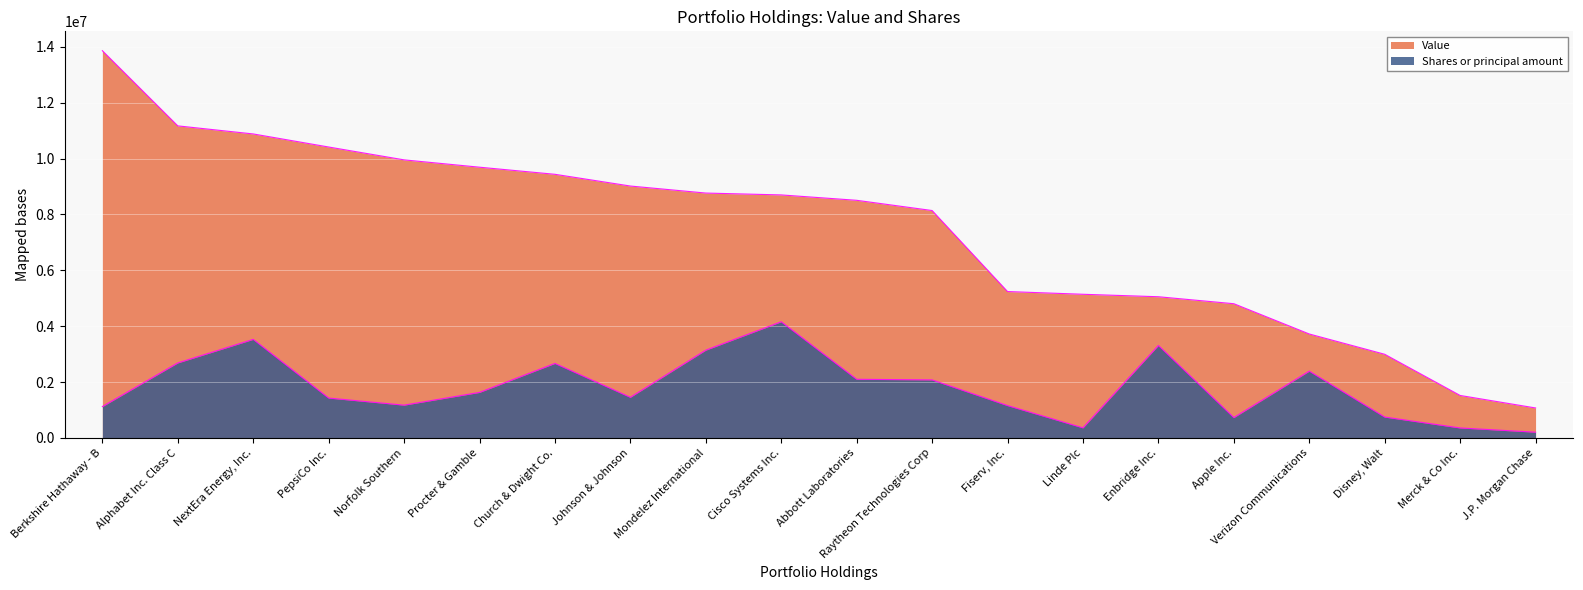

What is the greatest value displayed?

13863464.0